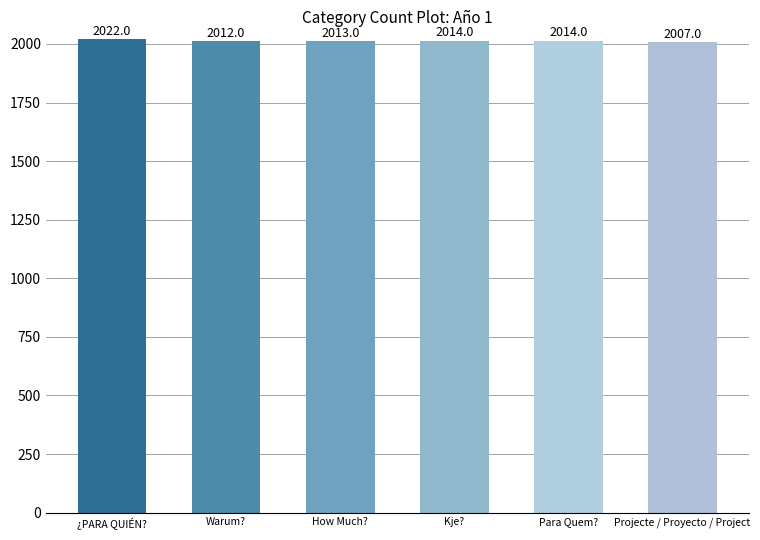

Reading left to right, list all the values displayed in this chart.

2022	2012	2013	2014	2014	2007